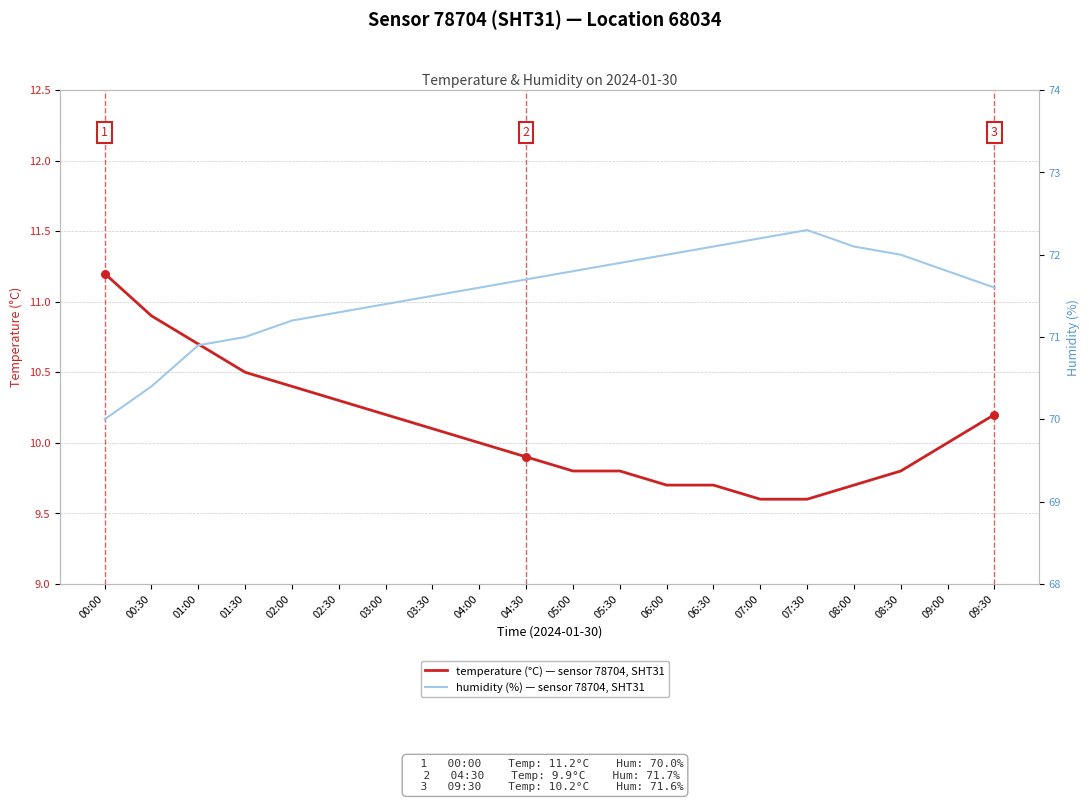

Which series reaches the minimum Y coordinate?

temperature